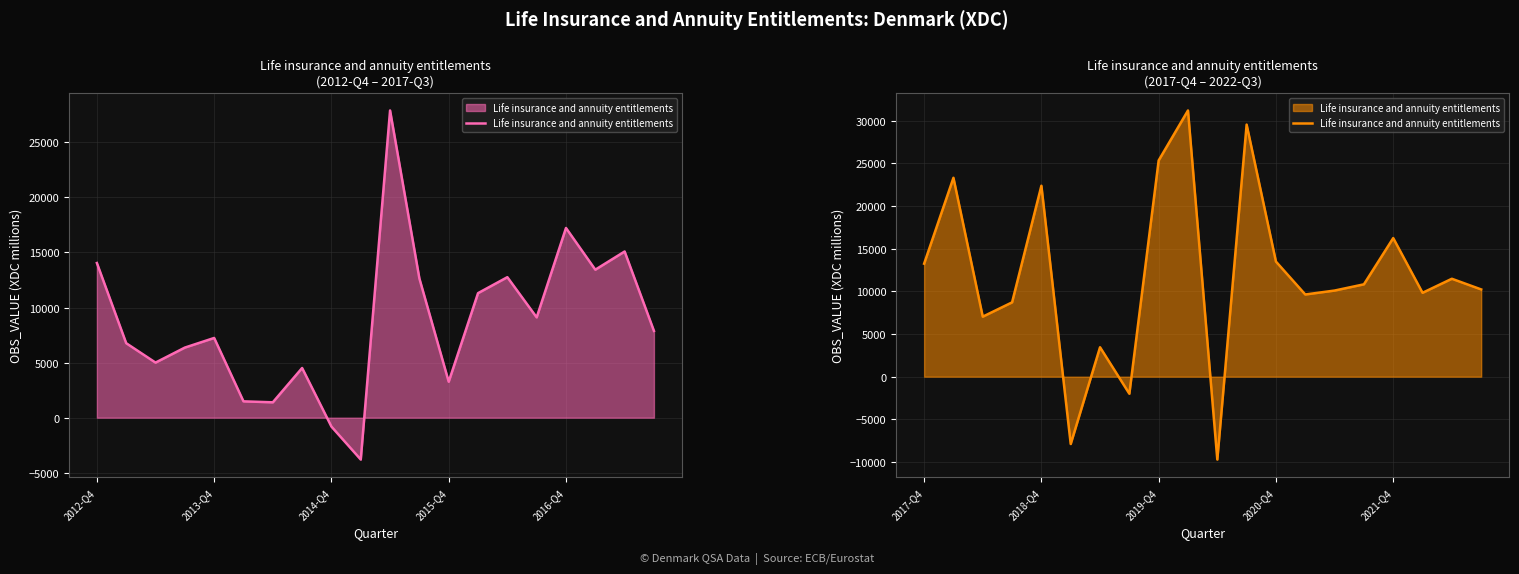

Is it true that the value at 7 is -1139?

False